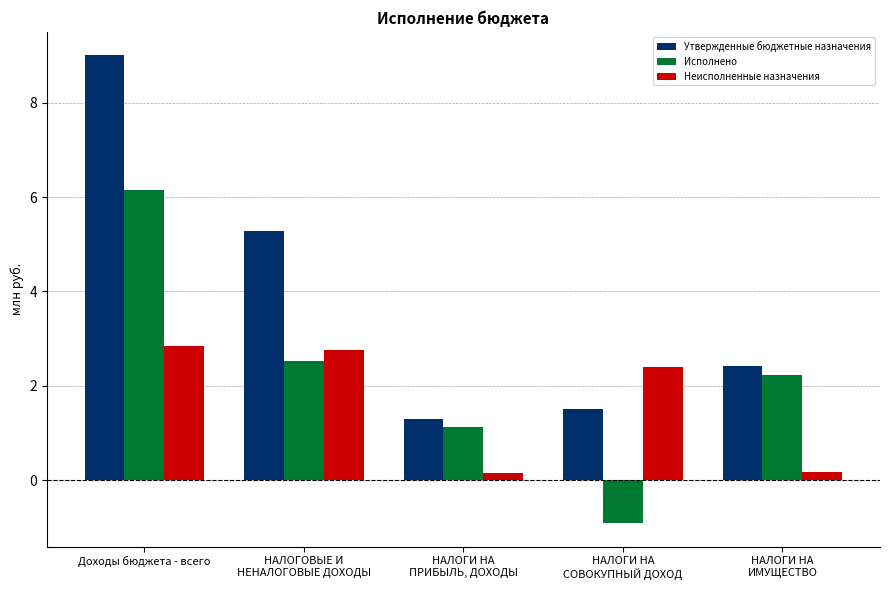

Which series has the largest range (max minus min)?

Утвержденные бюджетные назначения